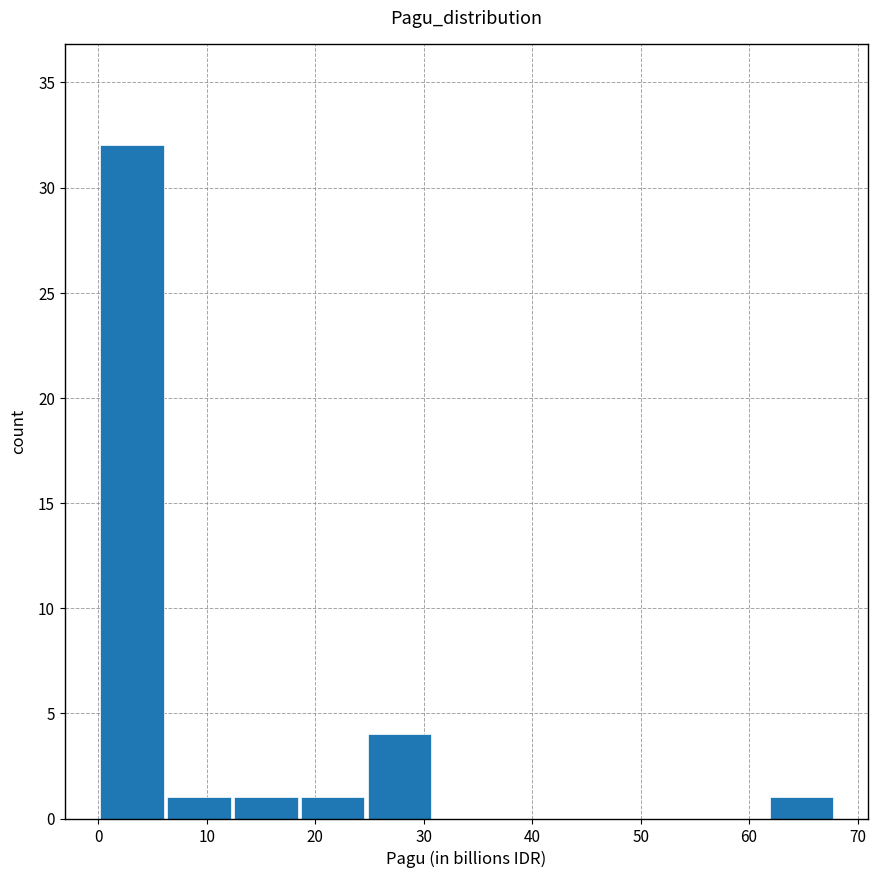

Which range on the x-axis has the tallest bar?

0 to 6